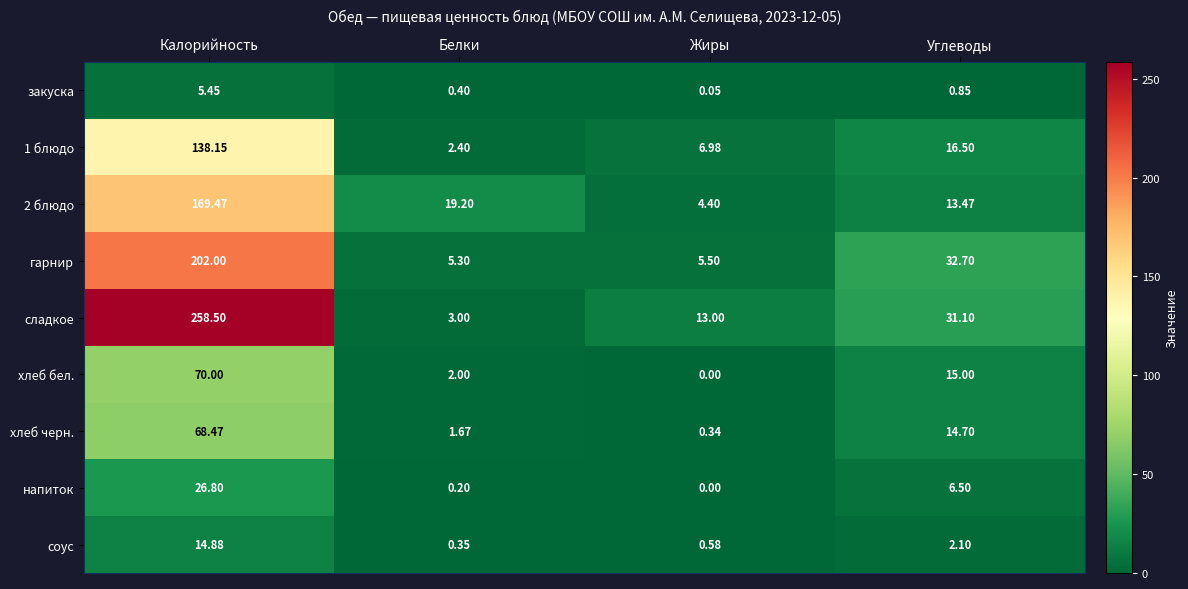

Is the value of сладкое at Калорийность greater than the value of хлеб черн. at Углеводы?

Yes